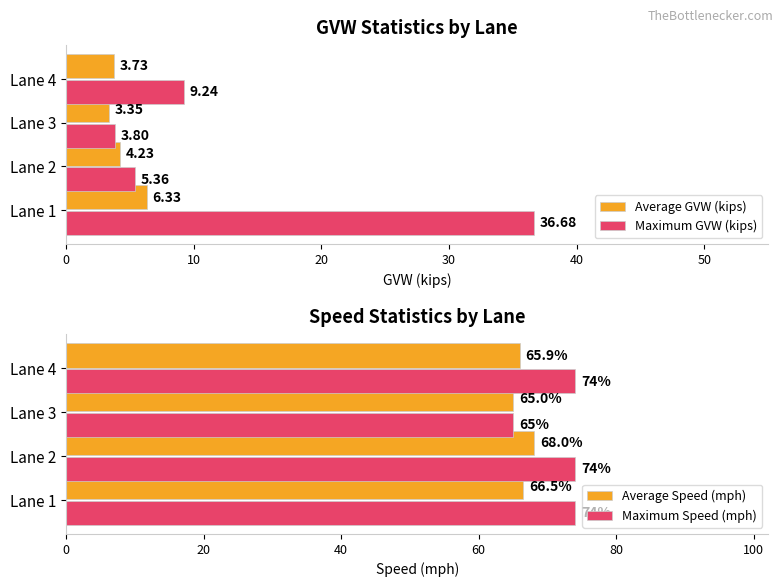

Is it true that Average GVW (kips) equals 5.5 at Lane 3?

False